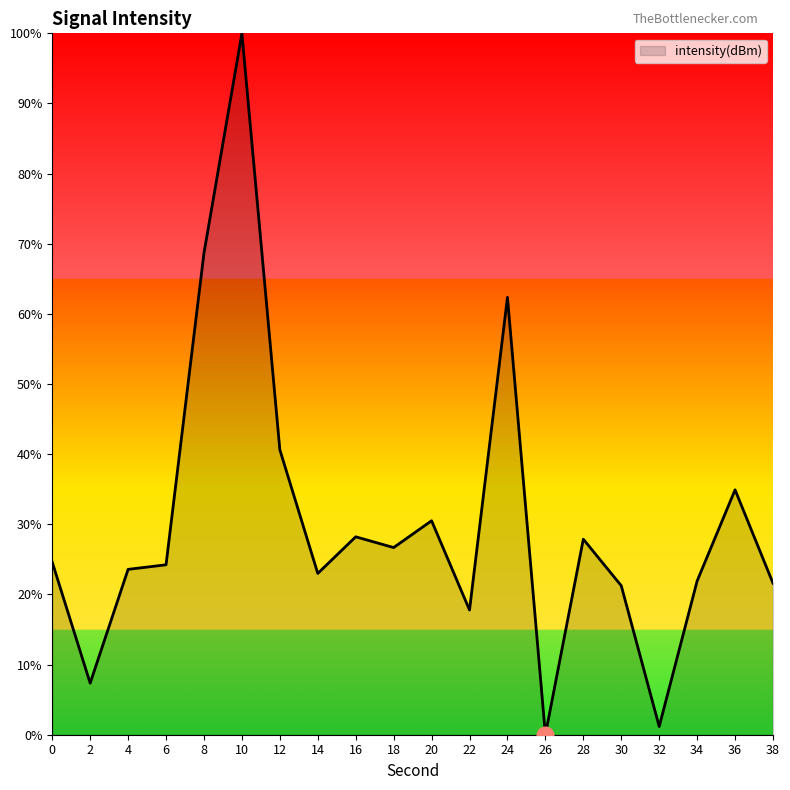

What is the difference between the maximum and minimum values?

100.0